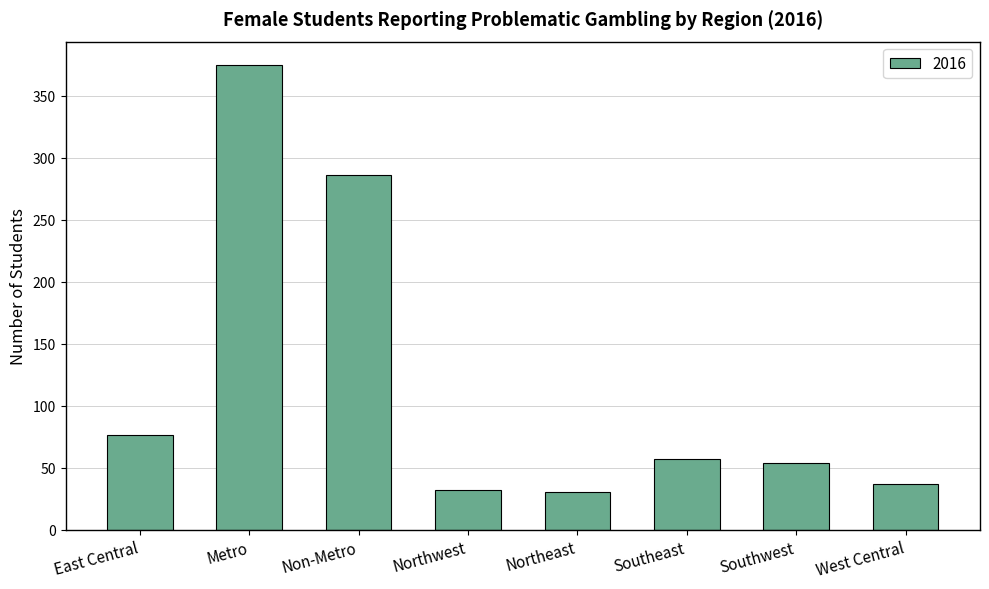

The value at West Central is 21. True or false?

False